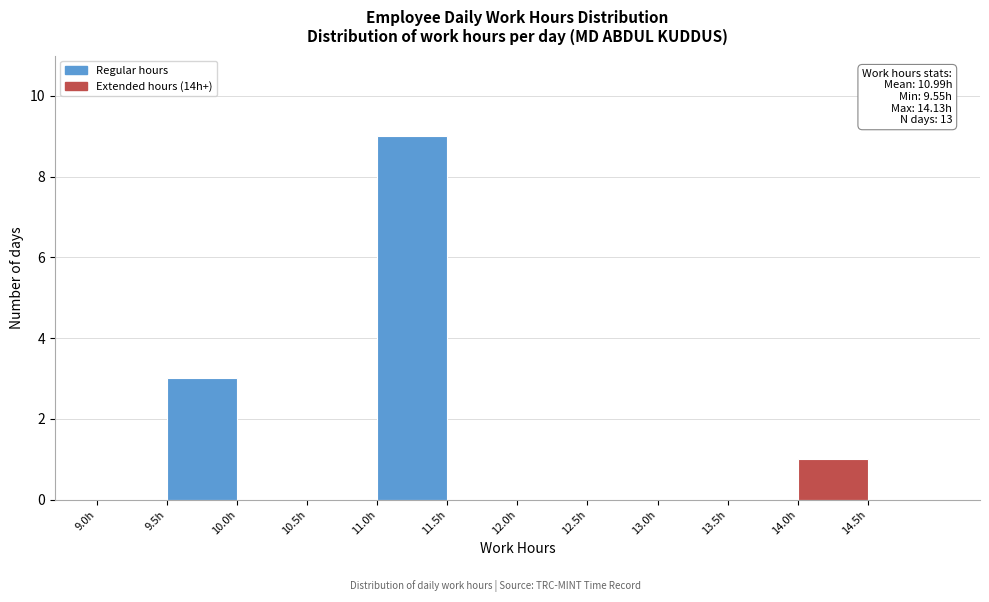

Which range on the x-axis has the tallest bar?

11.0 to 11.5